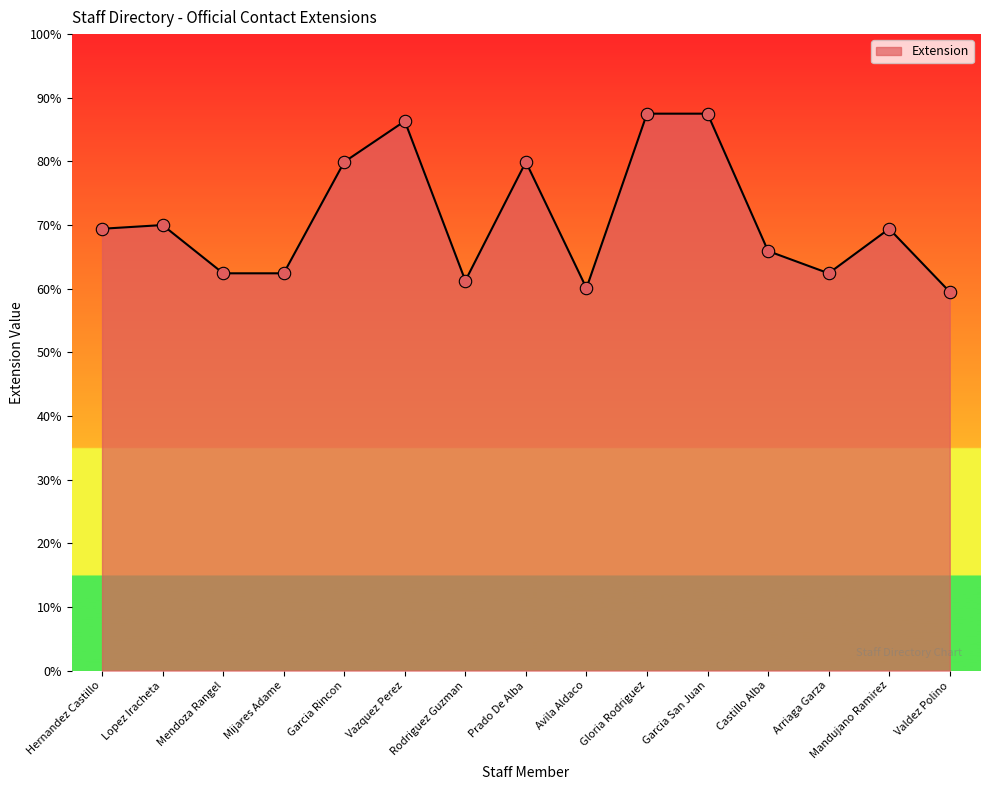

Between Avila Aldaco and Mendoza Rangel, which is larger?

Mendoza Rangel